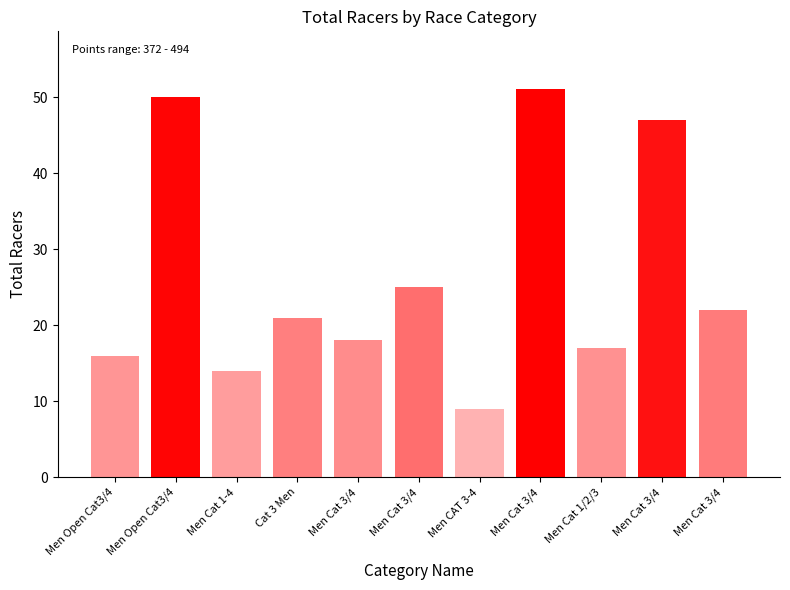

Which category has the lowest value across all series?

Men CAT 3-4